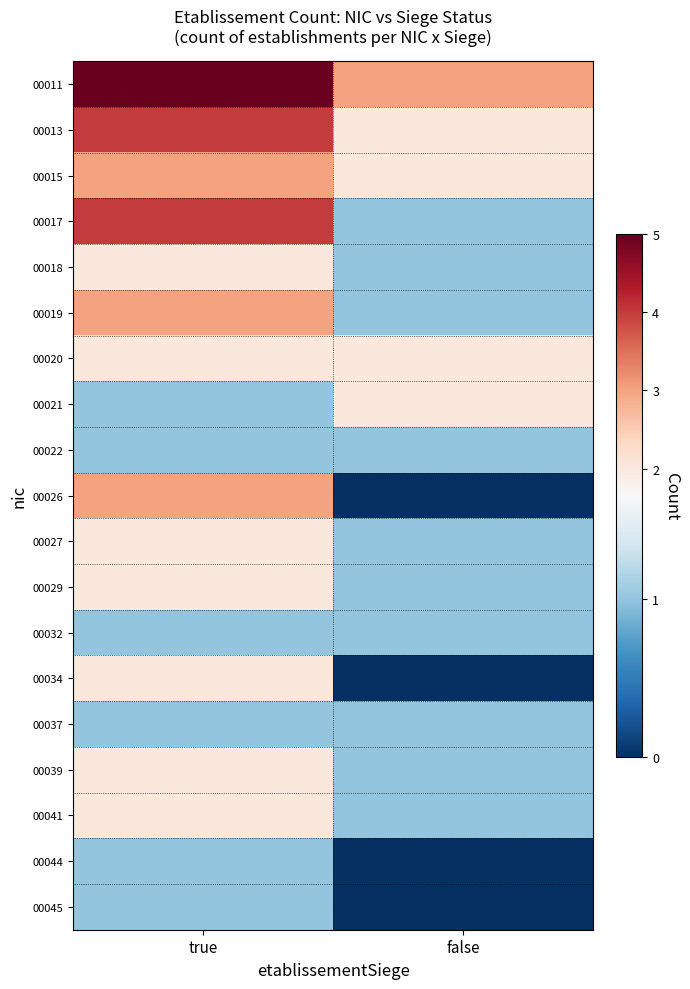

Rank the series by their maximum value, from highest to lowest.

00011, 00013, 00017, 00015, 00019, 00026, 00018, 00020, 00021, 00027, 00029, 00034, 00039, 00041, 00022, 00032, 00037, 00044, 00045